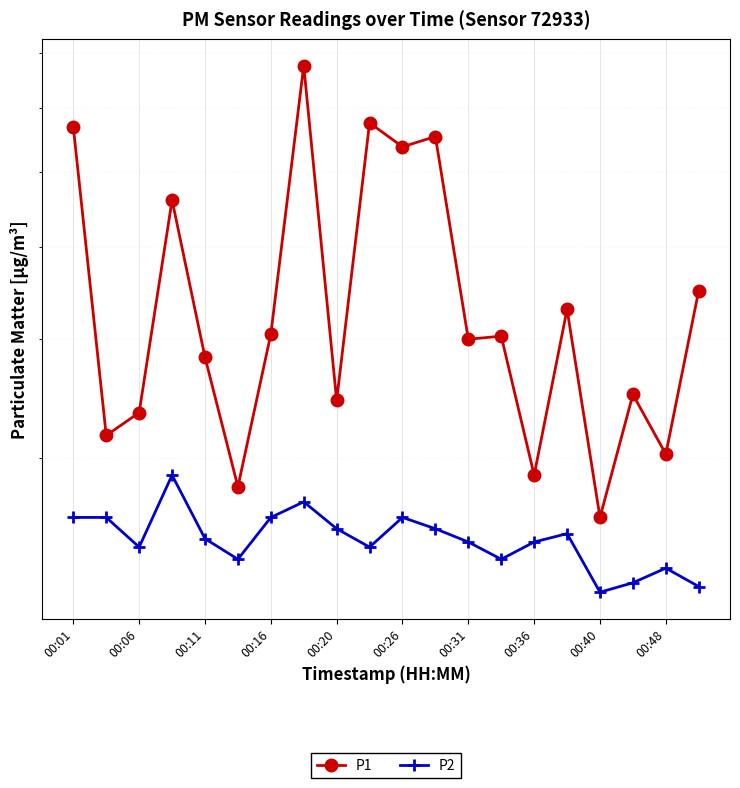

Rank the series at 17 from highest to lowest value.

P1, P2